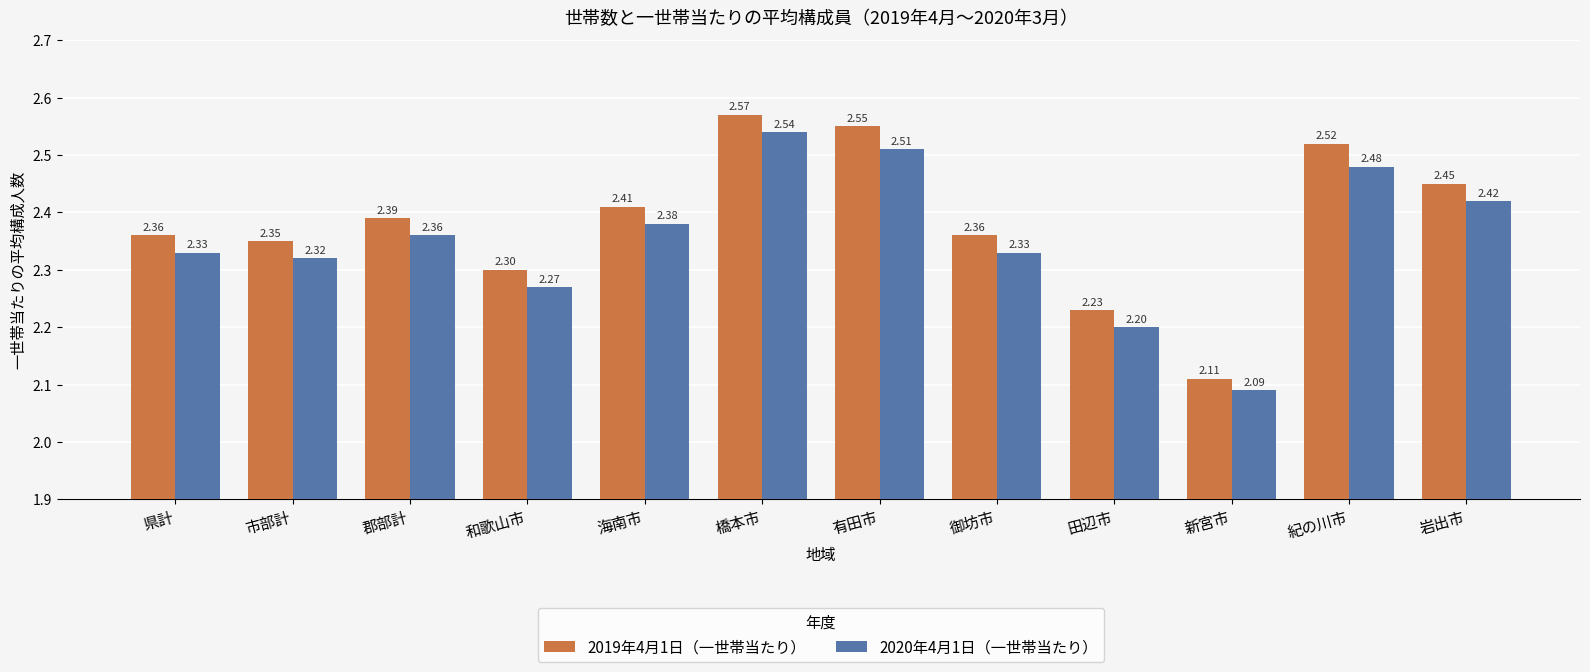

The value of 2020年4月1日（一世帯当たり） at 有田市 is 2.5. True or false?

True